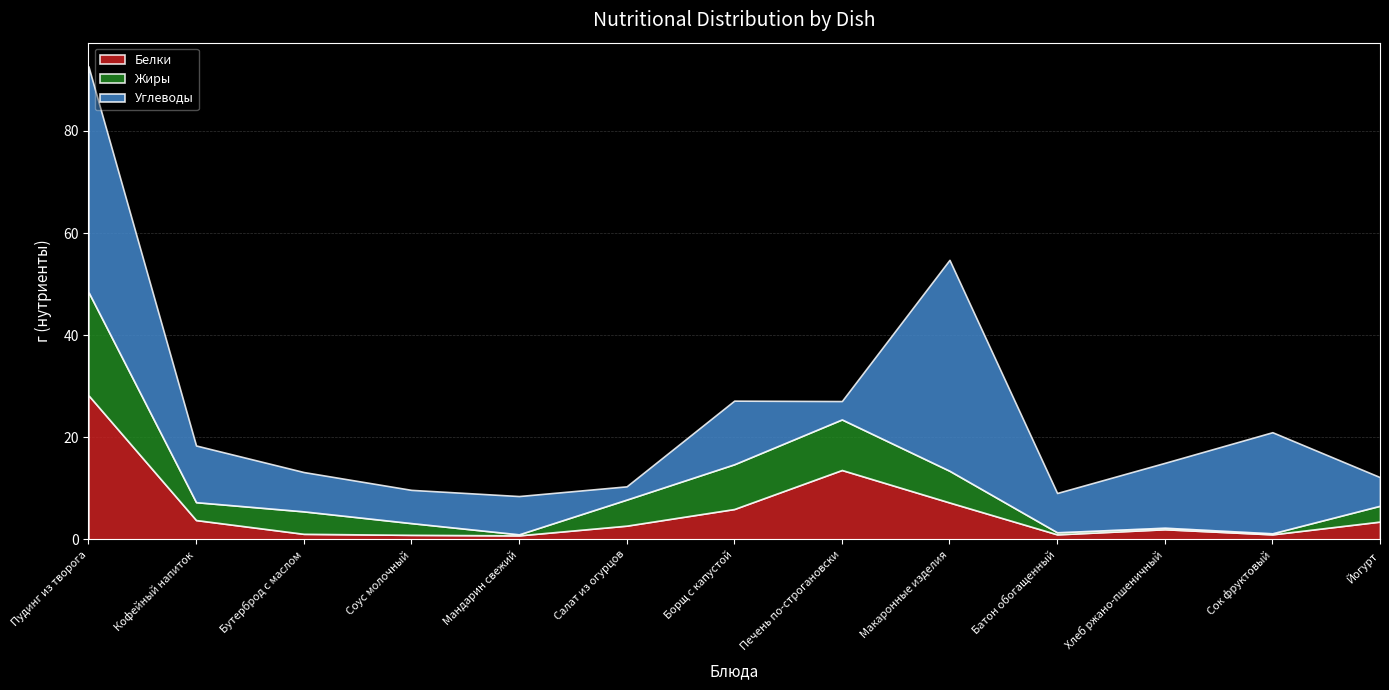

How many lines are shown in the chart?

3